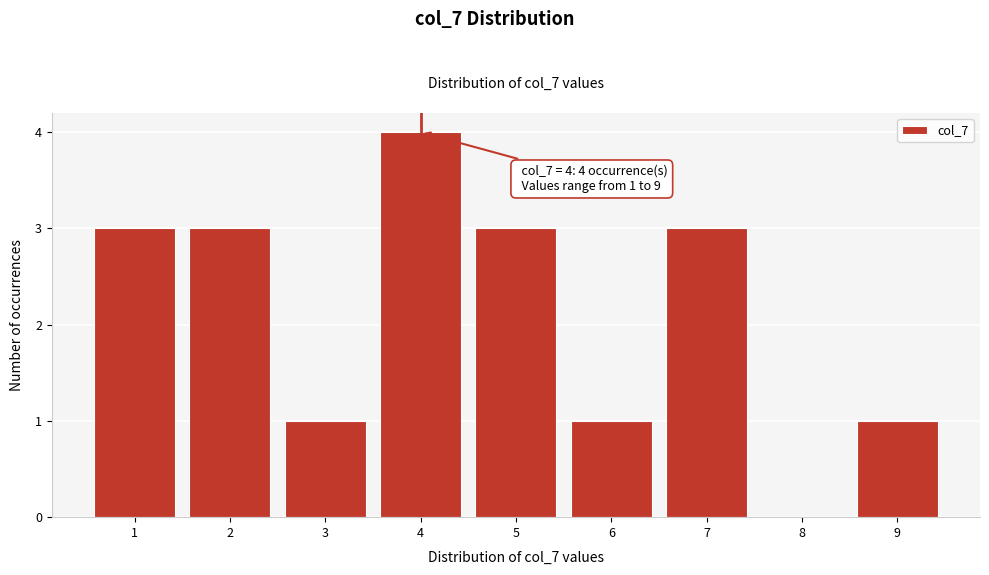

Which range on the x-axis has the tallest bar?

3.5 to 4.5